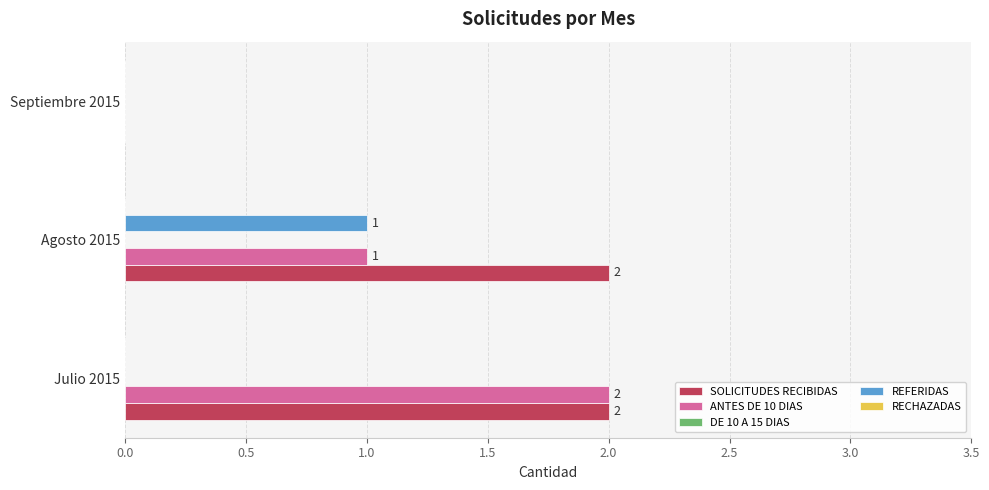

Which series has the largest total across all categories?

SOLICITUDES RECIBIDAS